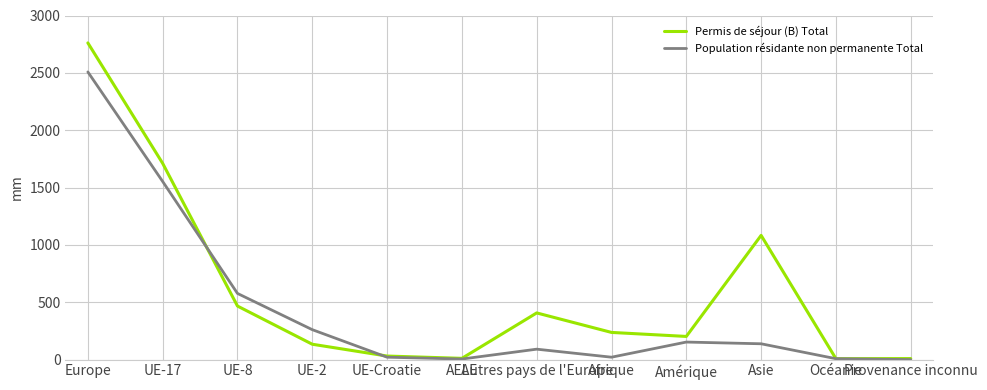

At how many categories does at least one series exceed 610?

3